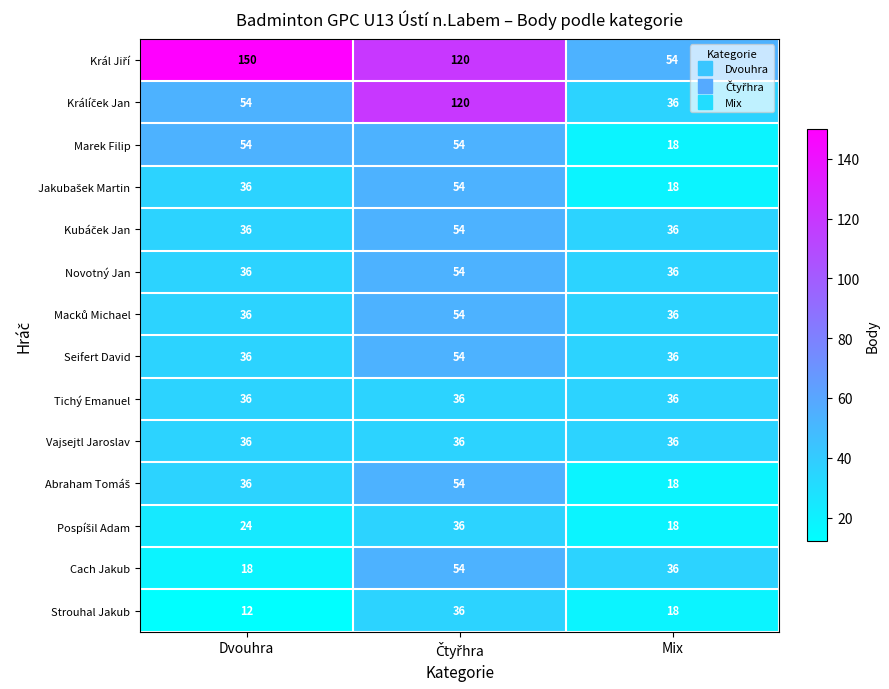

What is the smallest value displayed?

12